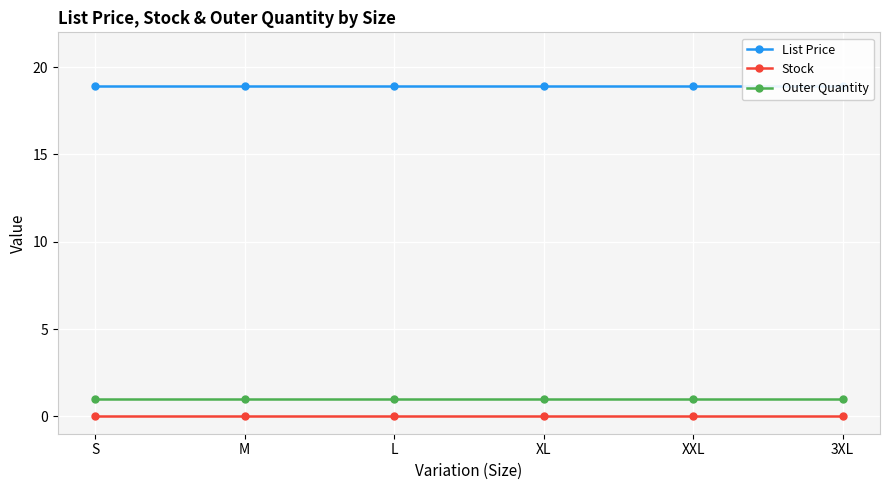

How many lines are shown in the chart?

3